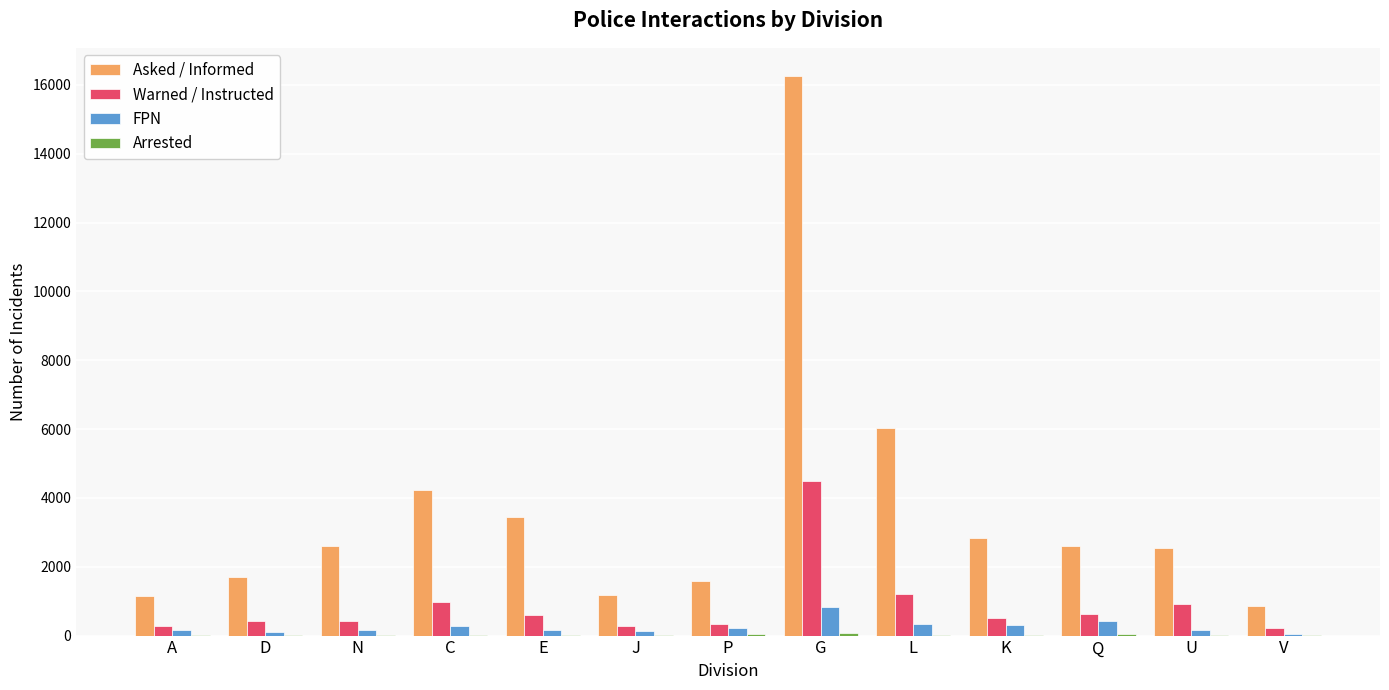

What is the sum of all Warned / Instructed values?

11293